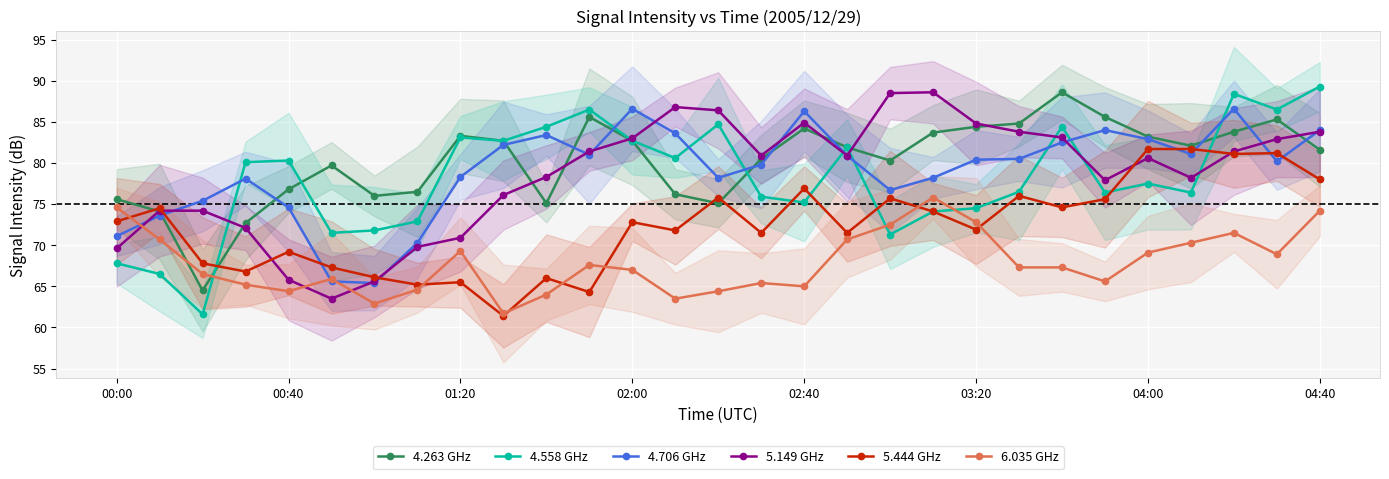

What is the minimum value for 5.149 GHz?

63.5